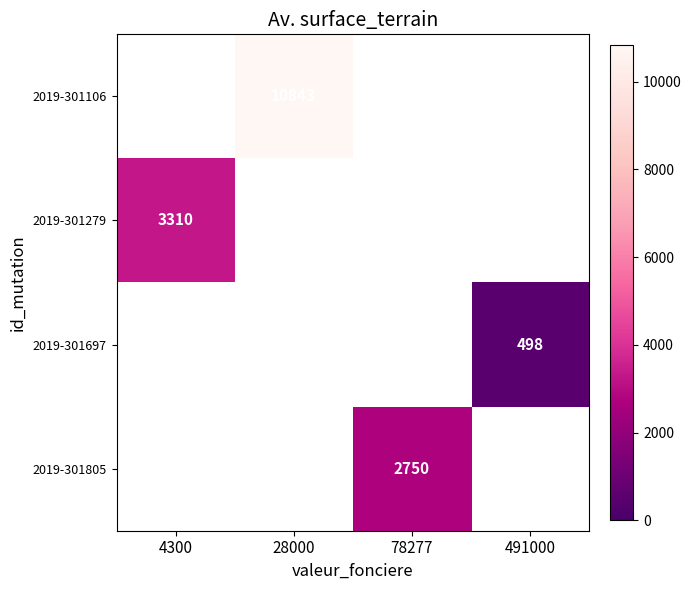

The value of 2019-301697 at 491000 is 322. True or false?

False